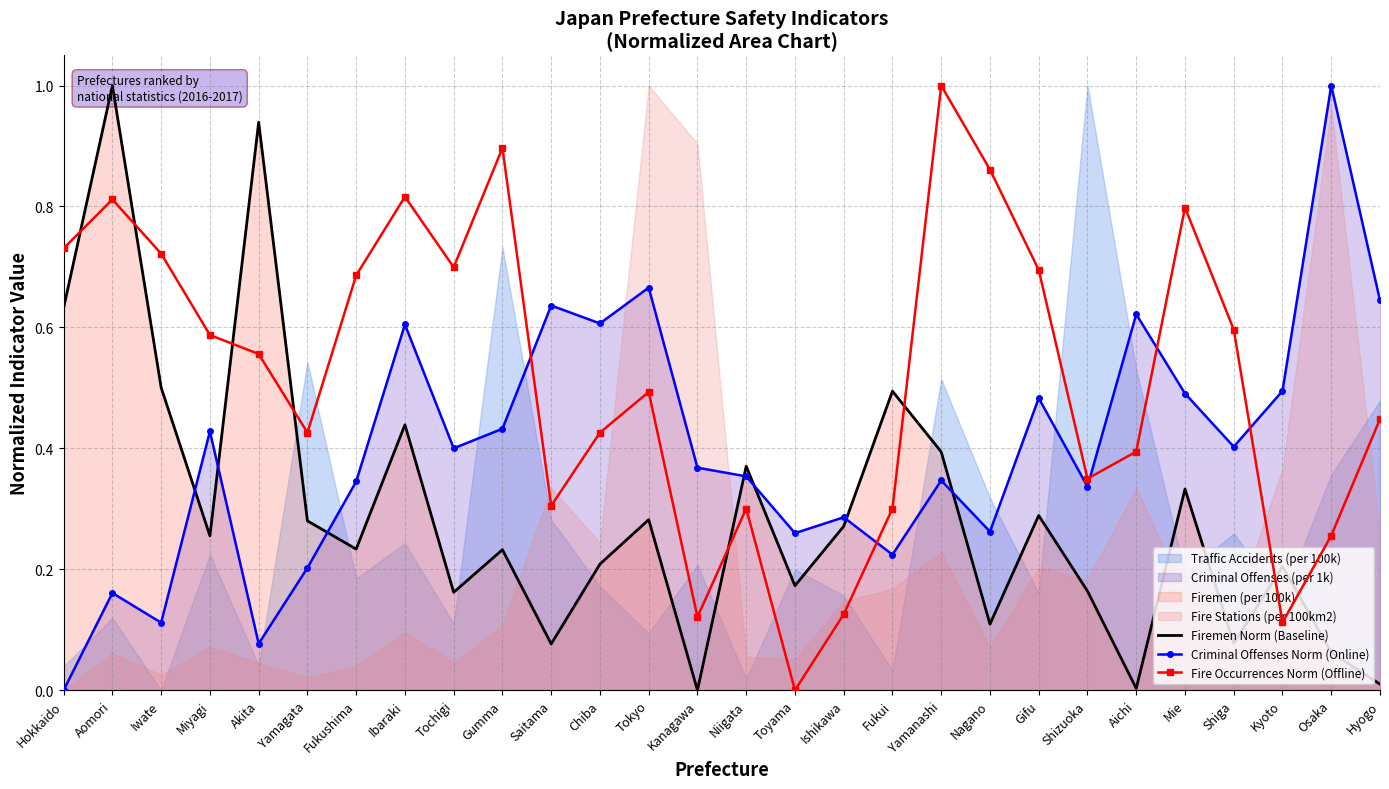

Reading left to right, extract all data points from this chart.

Firemen Norm (Baseline): Hokkaido=0.6	Aomori=1.0	Iwate=0.5	Miyagi=0.3	Akita=0.9	Yamagata=0.3	Fukushima=0.2	Ibaraki=0.4	Tochigi=0.2	Gumma=0.2	Saitama=0.1	Chiba=0.2	Tokyo=0.3	Kanagawa=0.0	Niigata=0.4	Toyama=0.2	Ishikawa=0.3	Fukui=0.5	Yamanashi=0.4	Nagano=0.1	Gifu=0.3	Shizuoka=0.2	Aichi=0.0	Mie=0.3	Shiga=0.1	Kyoto=0.2	Osaka=0.1	Hyogo=0.0
Criminal Offenses Norm (Online): Hokkaido=0.0	Aomori=0.2	Iwate=0.1	Miyagi=0.4	Akita=0.1	Yamagata=0.2	Fukushima=0.3	Ibaraki=0.6	Tochigi=0.4	Gumma=0.4	Saitama=0.6	Chiba=0.6	Tokyo=0.7	Kanagawa=0.4	Niigata=0.4	Toyama=0.3	Ishikawa=0.3	Fukui=0.2	Yamanashi=0.3	Nagano=0.3	Gifu=0.5	Shizuoka=0.3	Aichi=0.6	Mie=0.5	Shiga=0.4	Kyoto=0.5	Osaka=1.0	Hyogo=0.6
Fire Occurrences Norm (Offline): Hokkaido=0.7	Aomori=0.8	Iwate=0.7	Miyagi=0.6	Akita=0.6	Yamagata=0.4	Fukushima=0.7	Ibaraki=0.8	Tochigi=0.7	Gumma=0.9	Saitama=0.3	Chiba=0.4	Tokyo=0.5	Kanagawa=0.1	Niigata=0.3	Toyama=0.0	Ishikawa=0.1	Fukui=0.3	Yamanashi=1.0	Nagano=0.9	Gifu=0.7	Shizuoka=0.3	Aichi=0.4	Mie=0.8	Shiga=0.6	Kyoto=0.1	Osaka=0.3	Hyogo=0.4